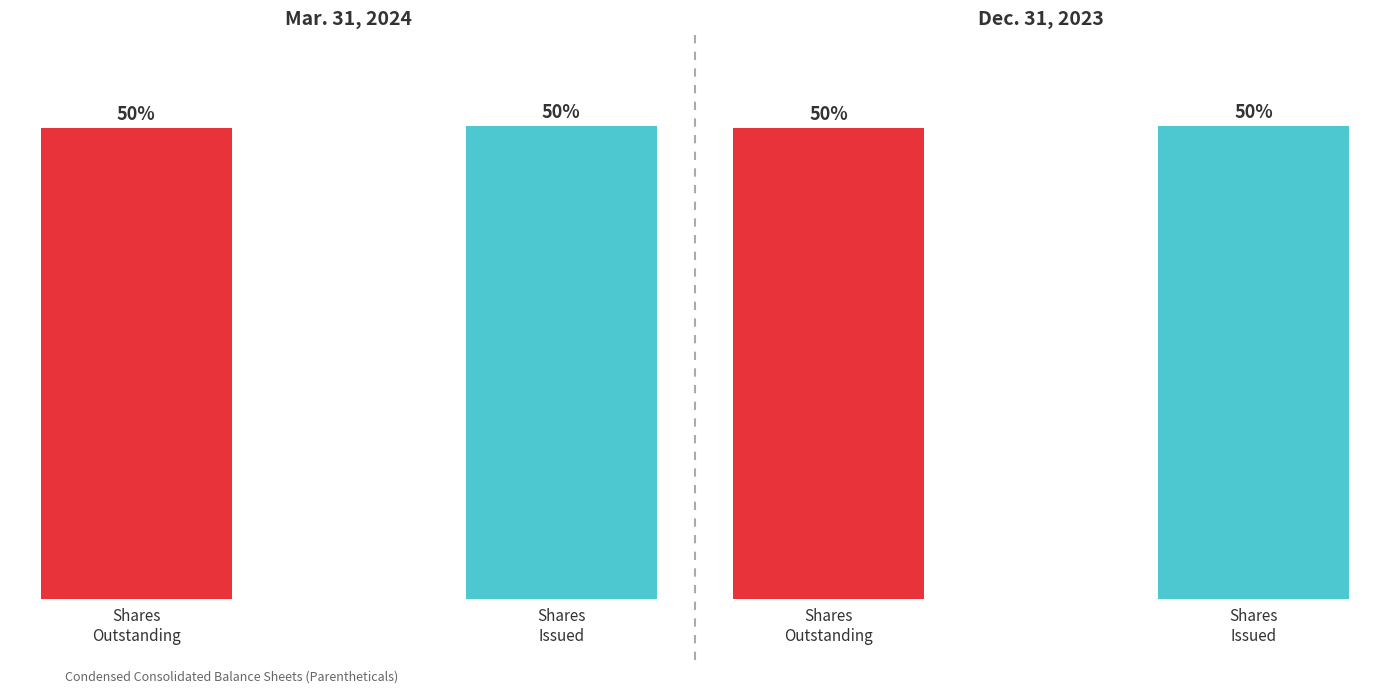

The Mar. 31, 2024 series shows 7670487 at Shares
Outstanding. True or false?

True